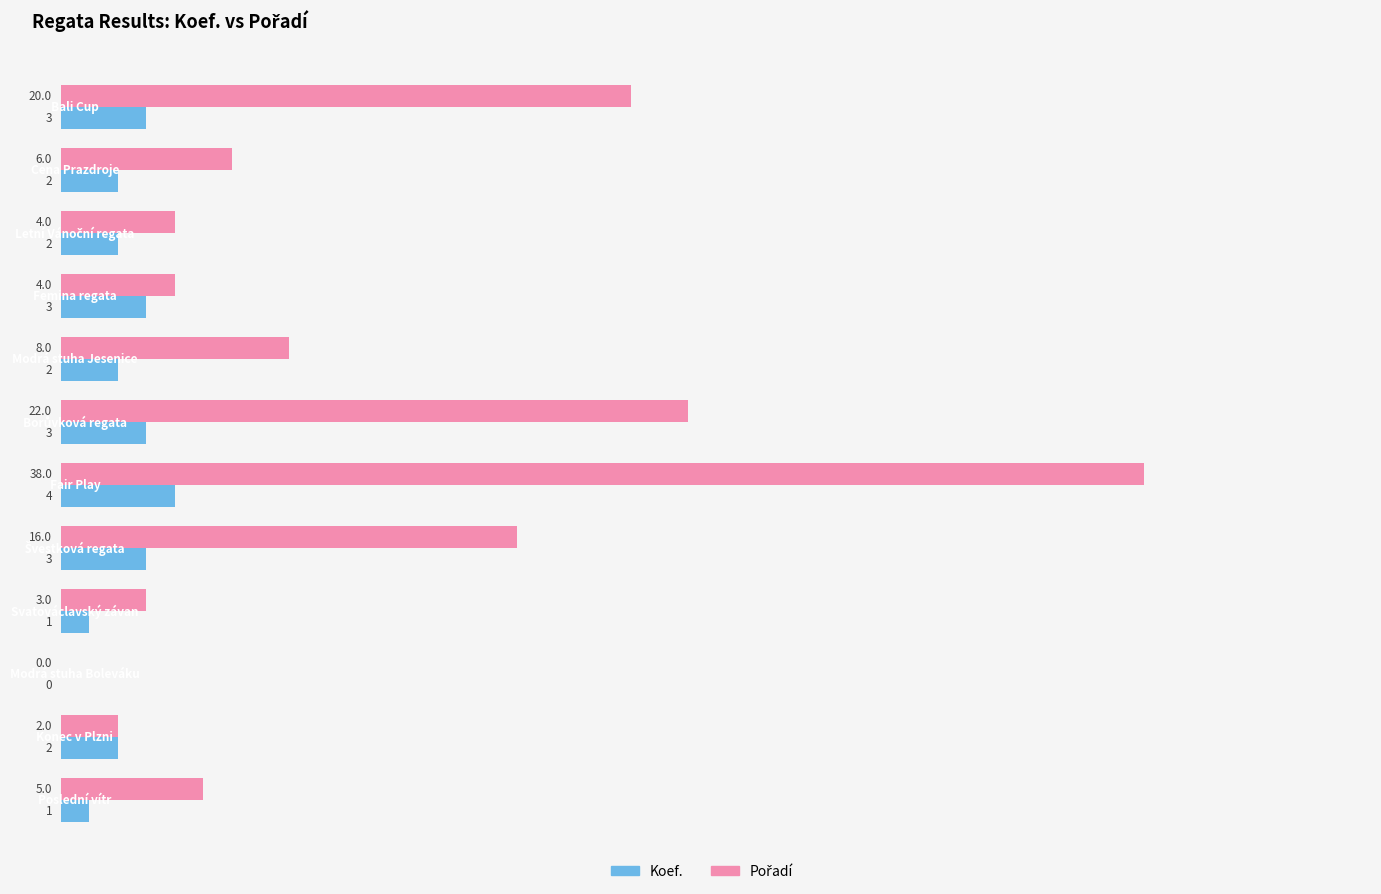

What is the maximum value shown in the chart?

38